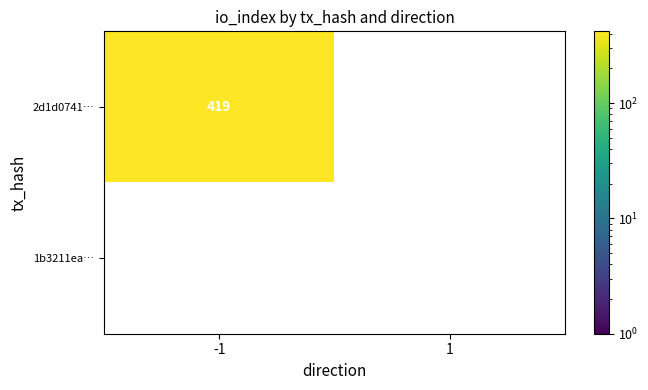

How many distinct data groups are displayed?

2